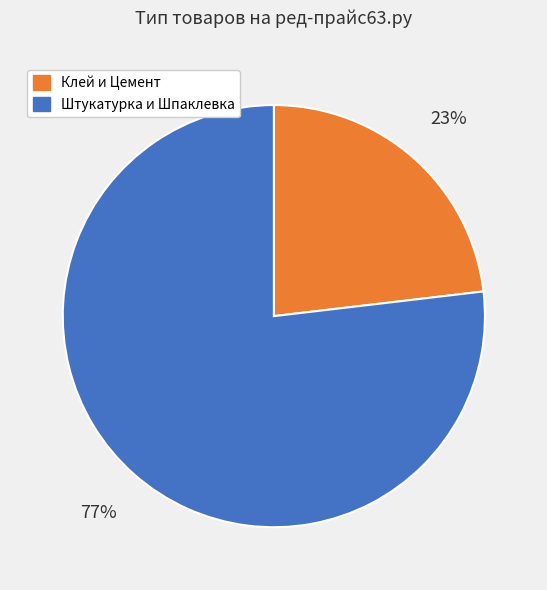

Combined, do Клей и Цемент and Штукатурка и Шпаклевка account for over 50%?

Yes